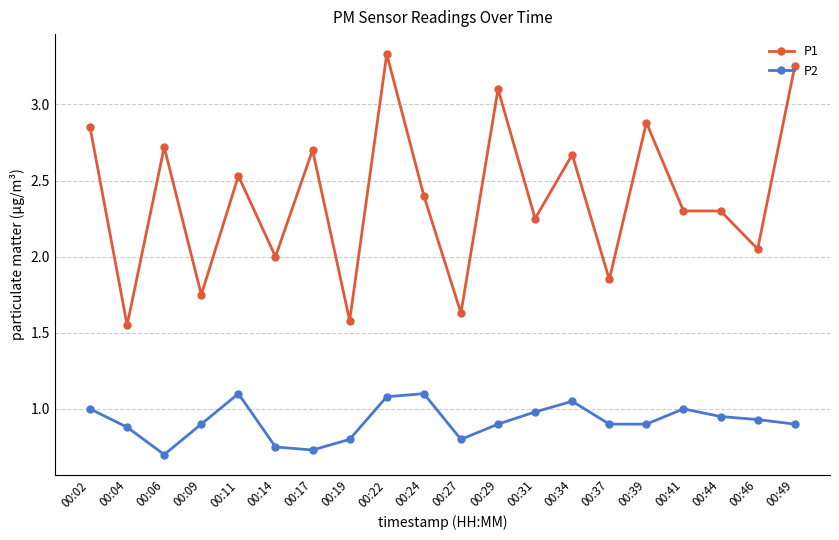

At which category is the sum across all series the highest?

00:22